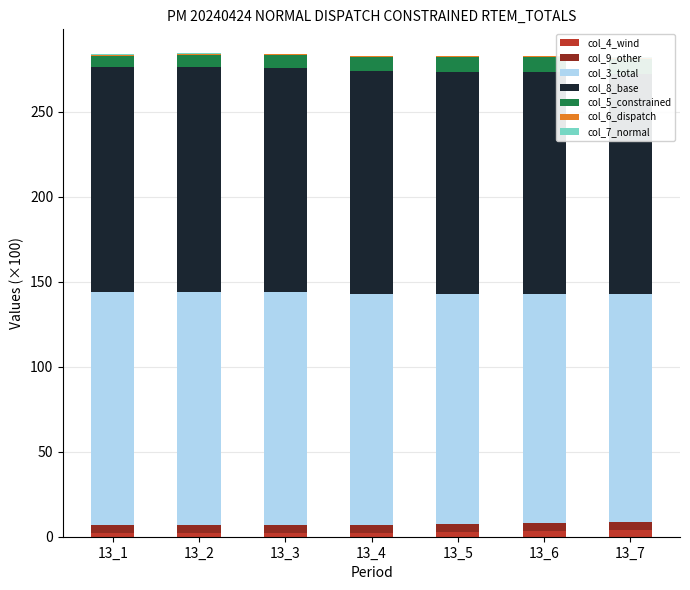

What are all the series names shown in the legend?

col_3, col_4, col_5, col_8, col_9